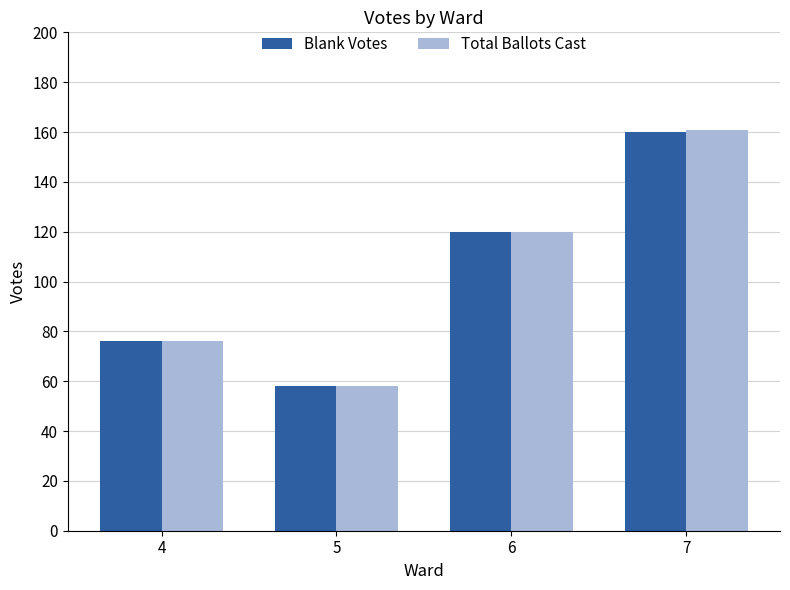

Which series has the largest range (max minus min)?

Total Ballots Cast